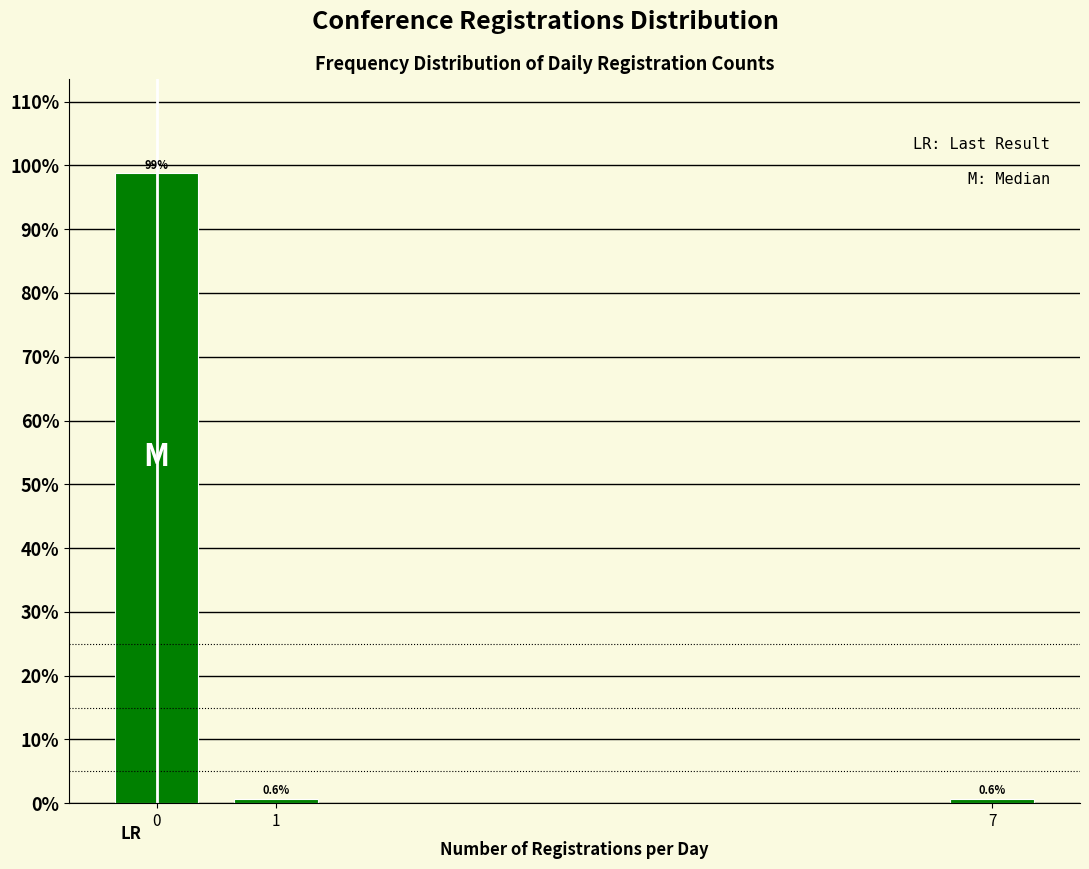

Reading left to right, extract all data points from this chart.

98.7	0.6	0.6